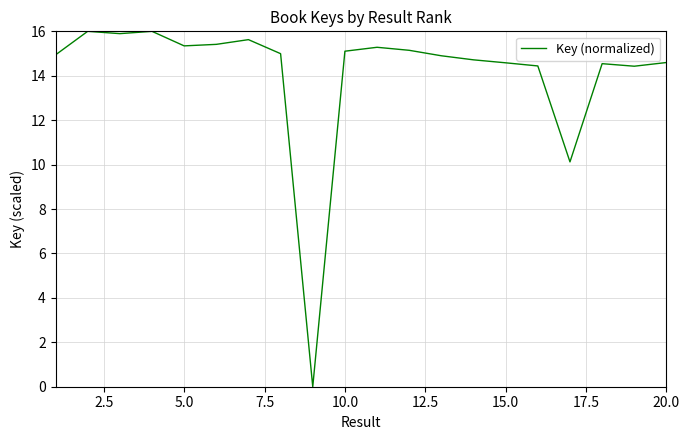

What is the greatest value displayed?

16.0